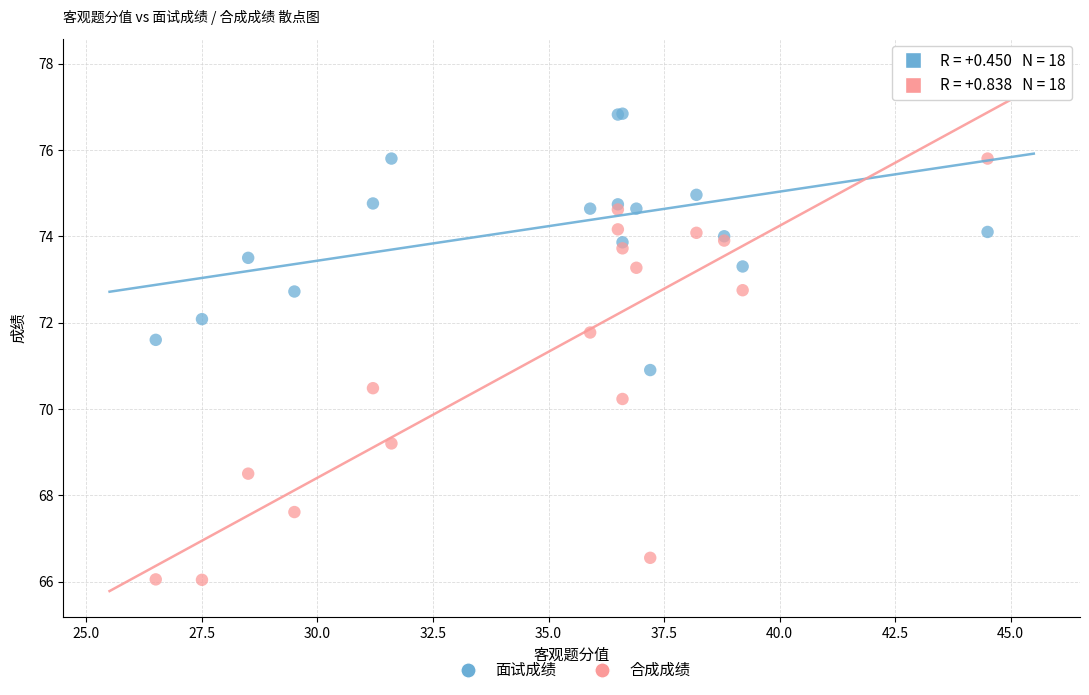

What is the X range (max minus min) for the scatter plot?

18.0